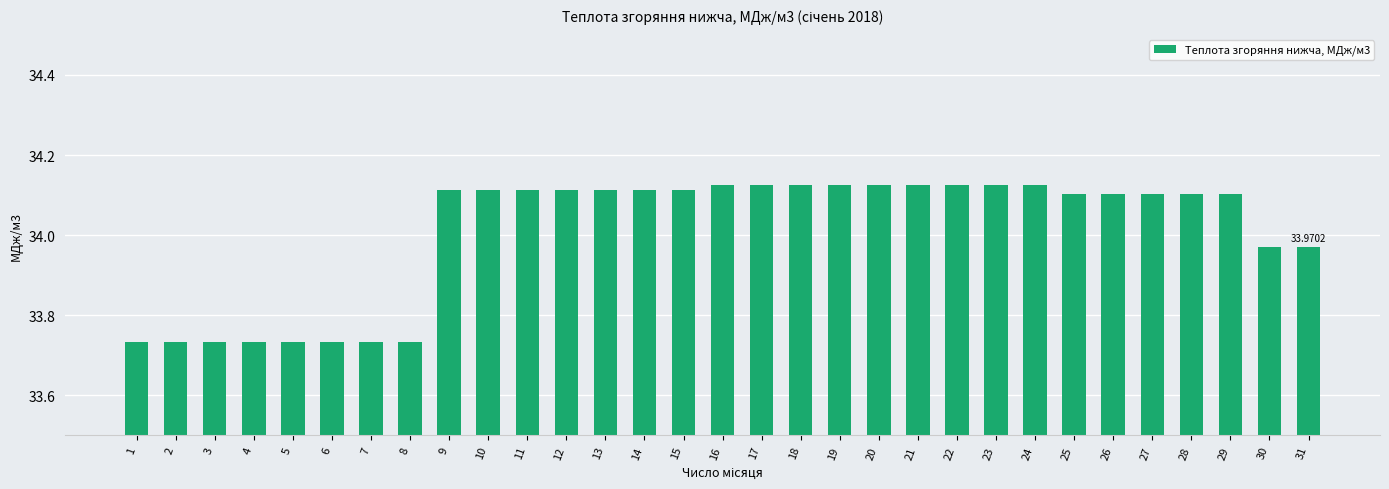

Count the number of values greater than 34.

21